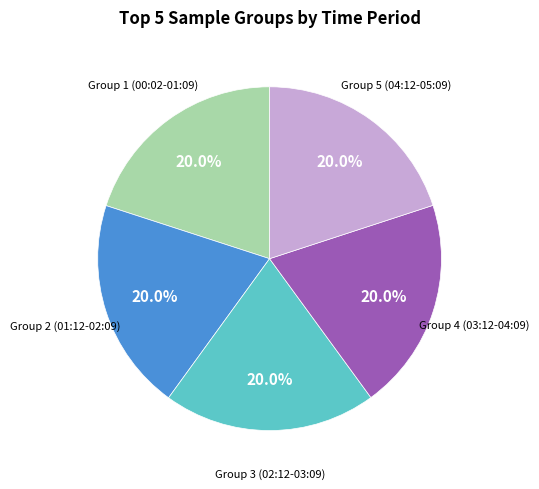

Is there a majority slice in this chart?

No